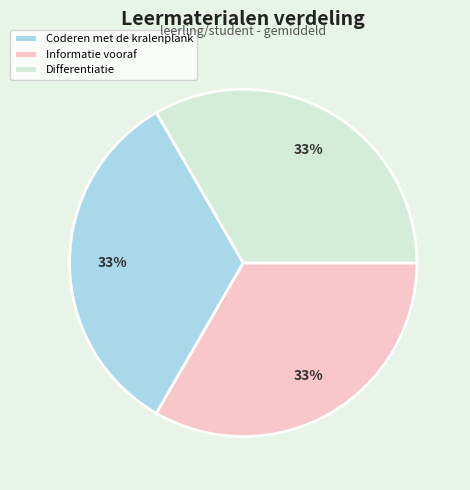

Is the sum of Differentiatie and Coderen met de kralenplank greater than half?

Yes